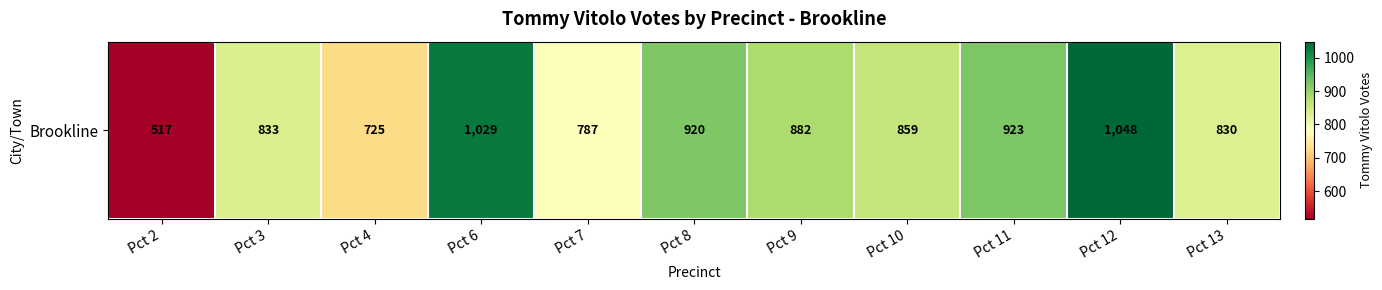

How many series are shown in this chart?

1